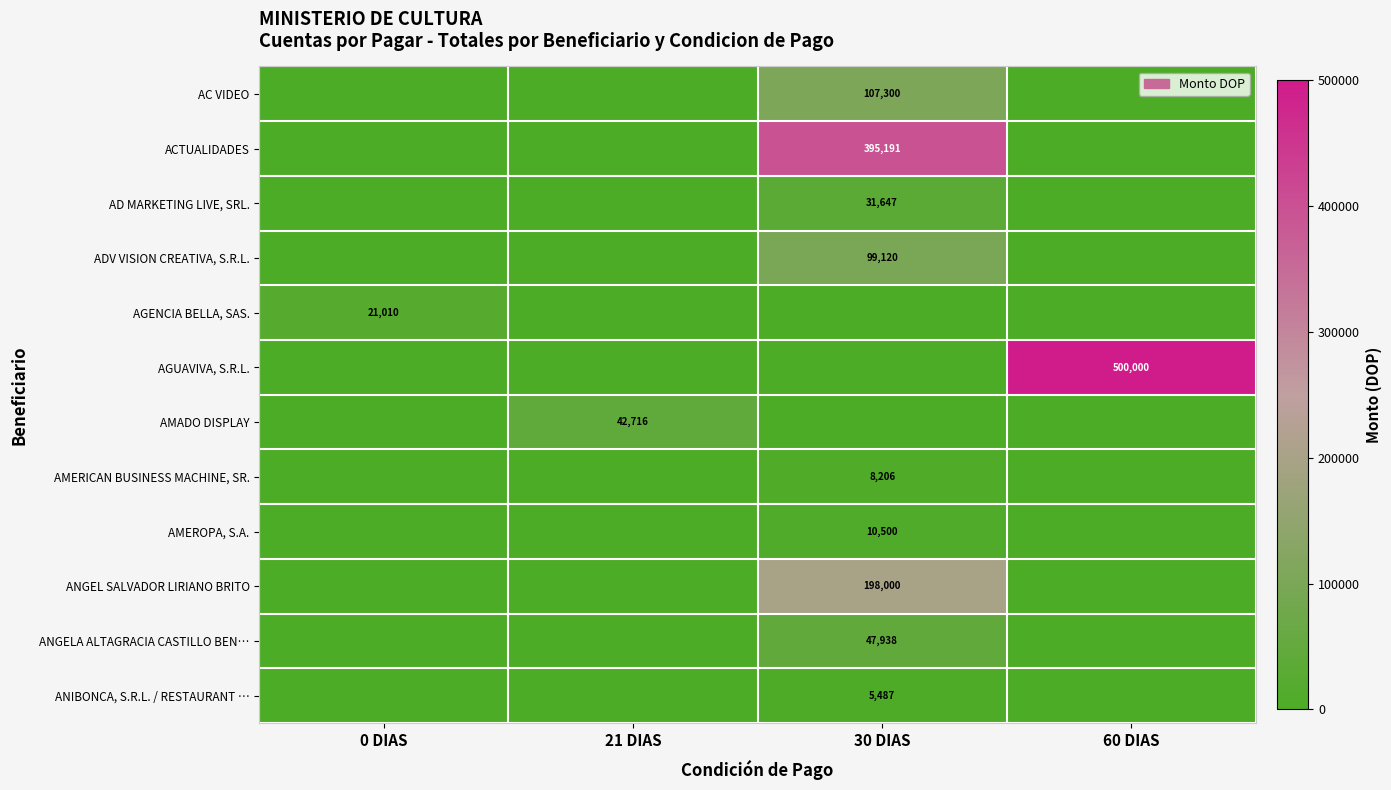

Is it true that AGENCIA BELLA, SAS. equals 21010 at 0 DIAS?

True